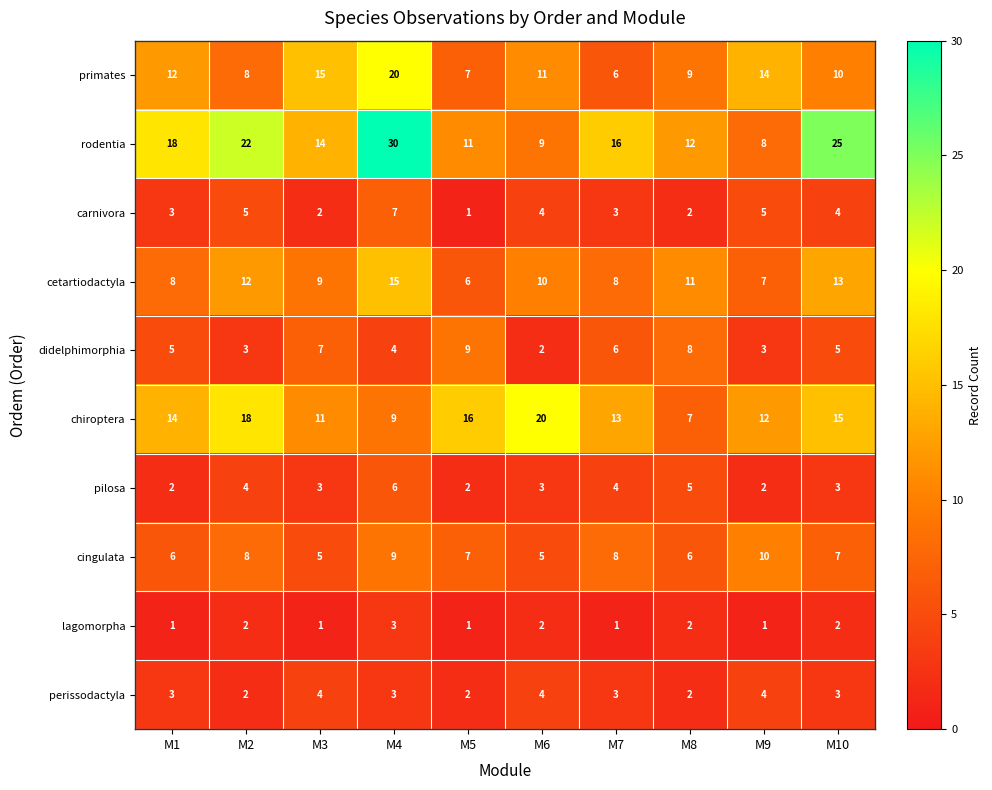

What is the sum of the cingulata values at M5 and M2?

15